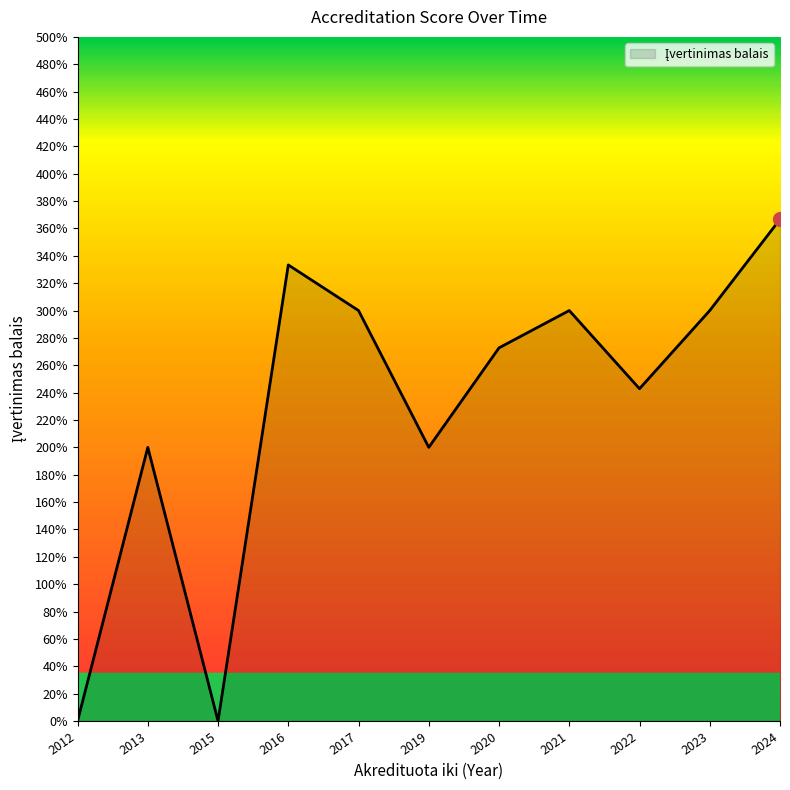

Is this an area chart (filled region under the line)?

Yes